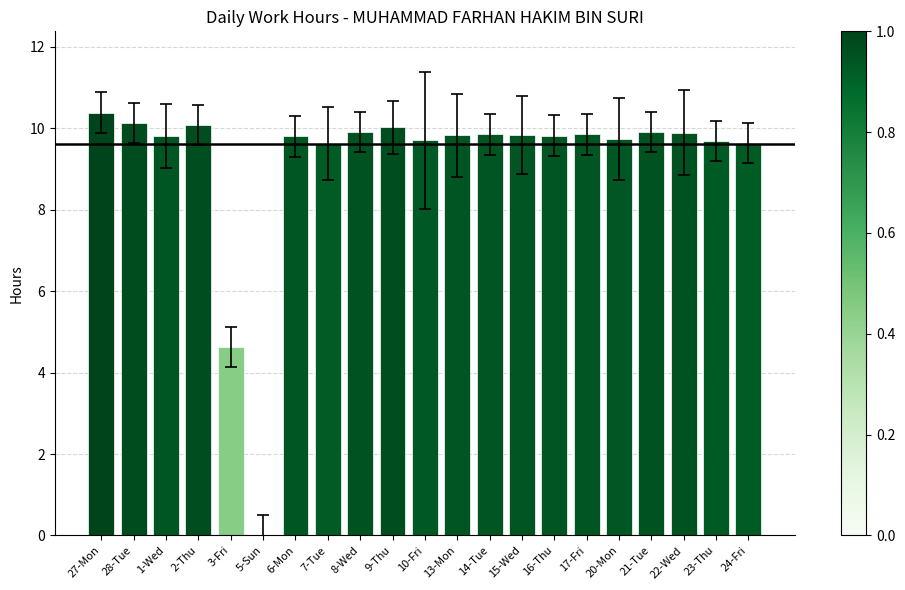

Which category has the highest value across all series?

27-Mon